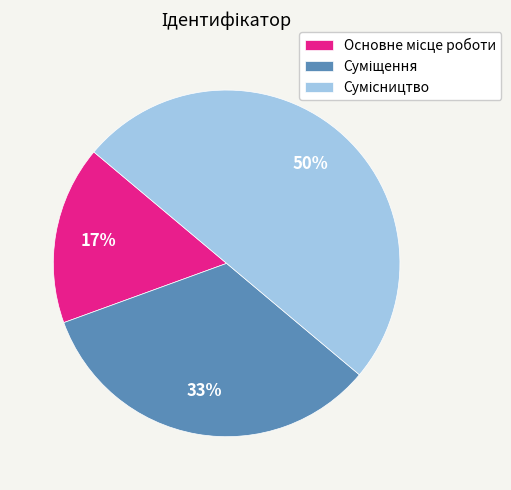

To the nearest percent, what is the difference between the largest and smallest slice percentages?

33%